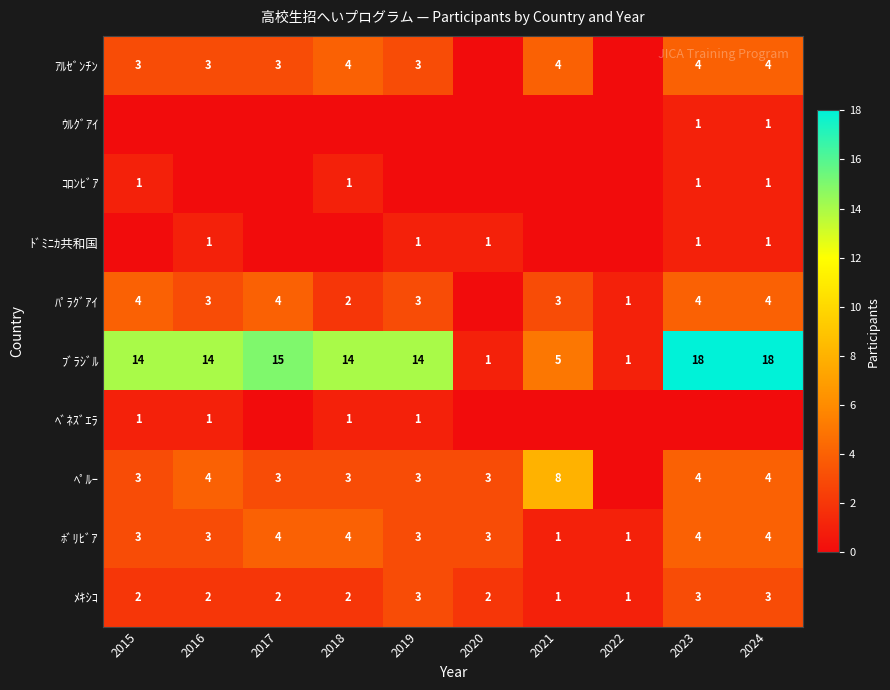

The ﾎﾞﾘﾋﾞｱ series shows 2 at 2022. True or false?

False